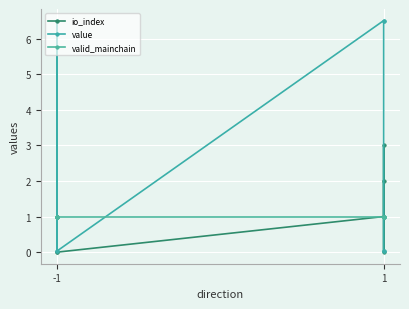

Which category has the lowest value in the io_index series?

-1